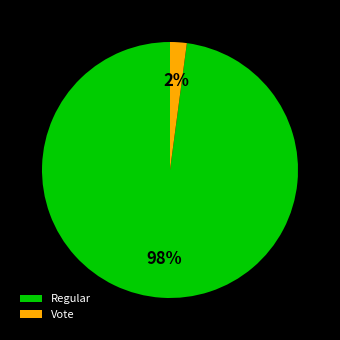

Between Vote and Regular, which is larger?

Regular